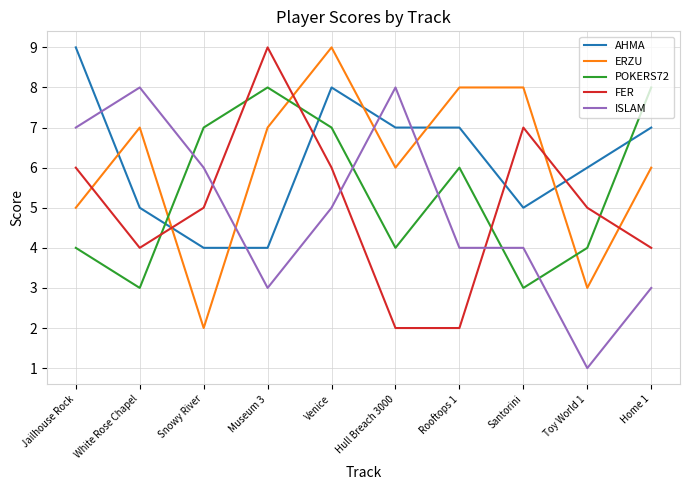

What position from the left is White Rose Chapel?

2